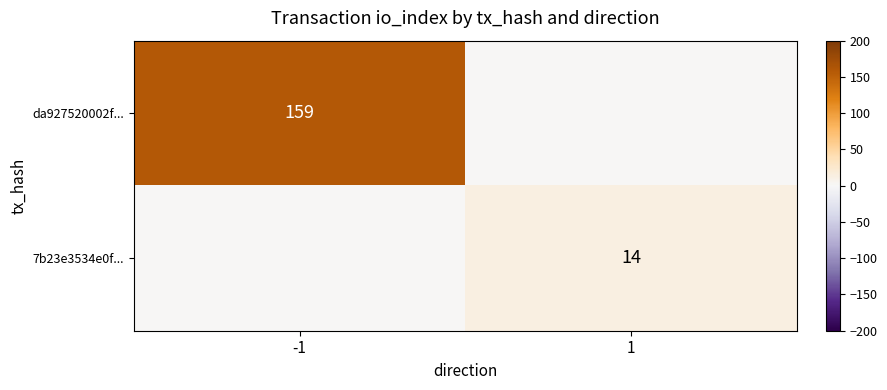

The da927520002f... series shows 103 at -1. True or false?

False